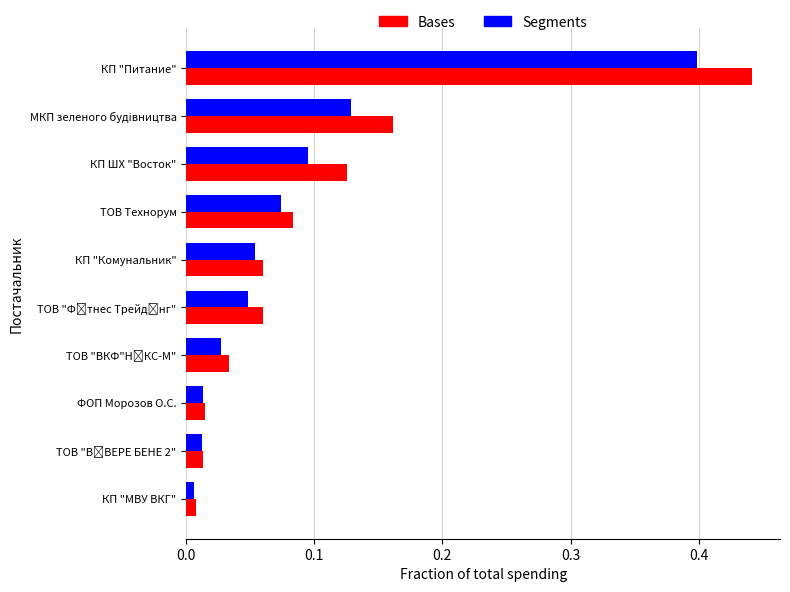

At how many categories does at least one series exceed 0?

10